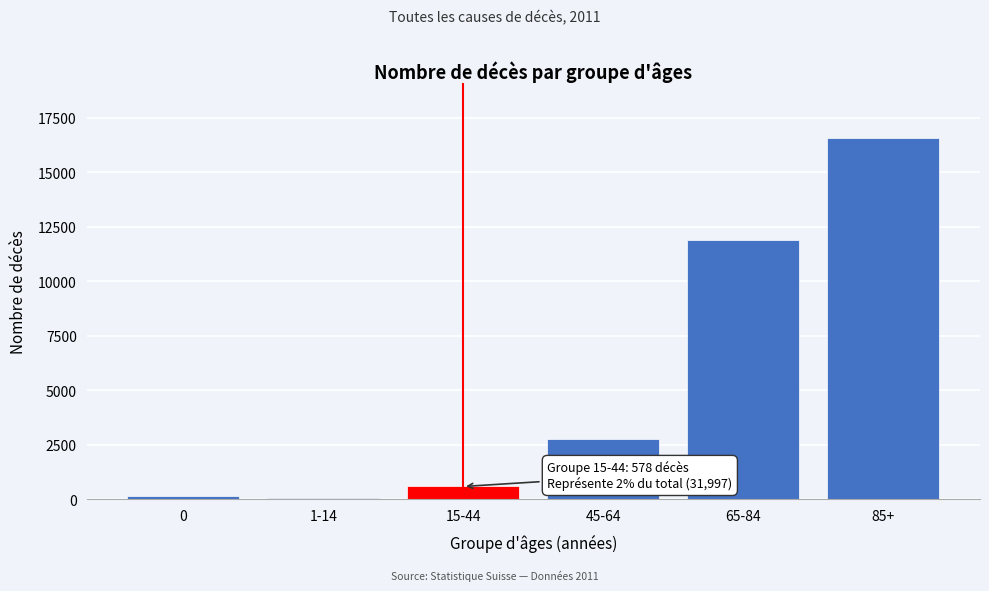

Reading left to right, what are all the values shown in this chart?

0=137	1-14=52	15-44=578	45-64=2773	65-84=11876	85+=16581